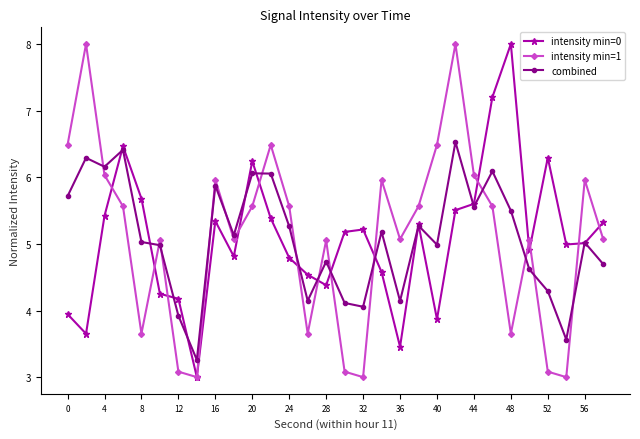

What is the lowest value of the combined series?

3.3